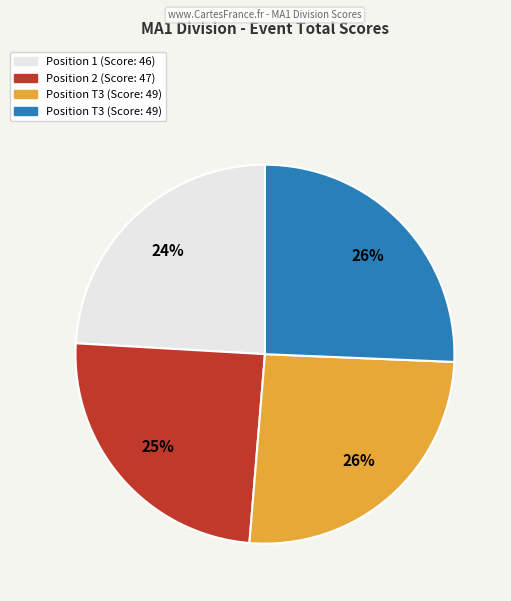

Is there a majority slice in this chart?

No